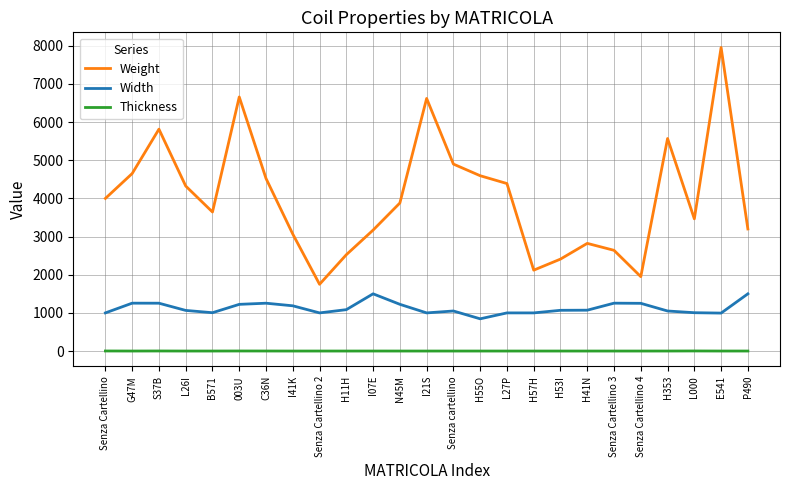

Does the chart have visible grid lines?

Yes